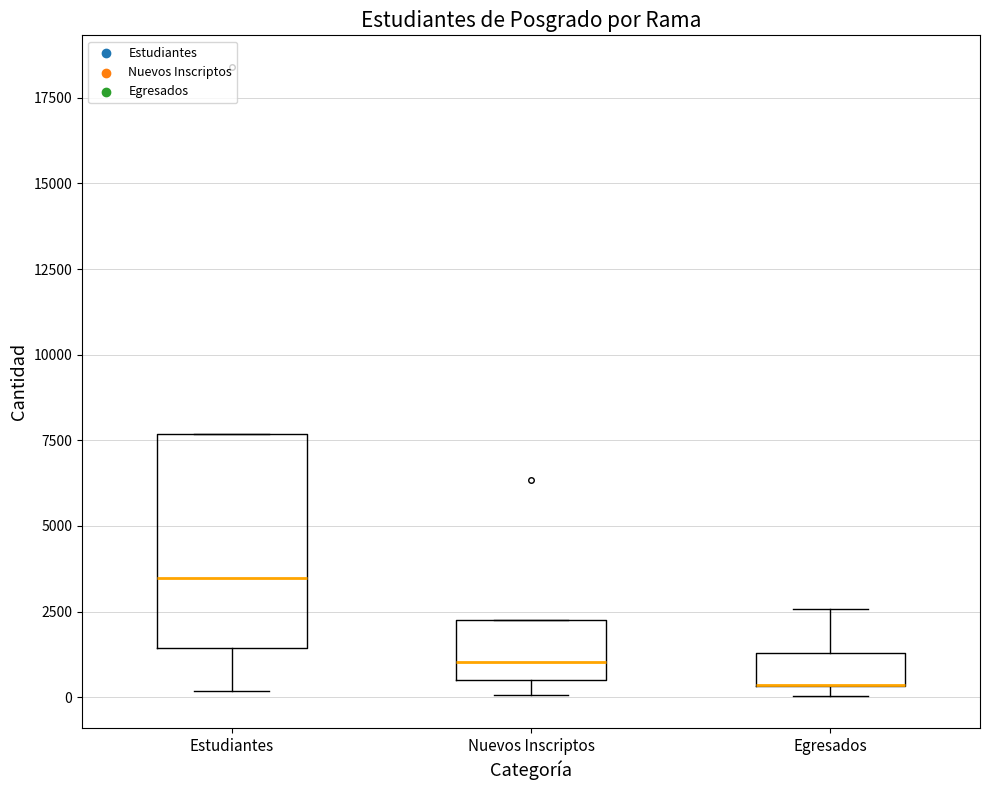

Where does the lower whisker of the box for Estudiantes end on the y-axis? The values are not printed on the chart, so give them approximately, as read against the axis.

0